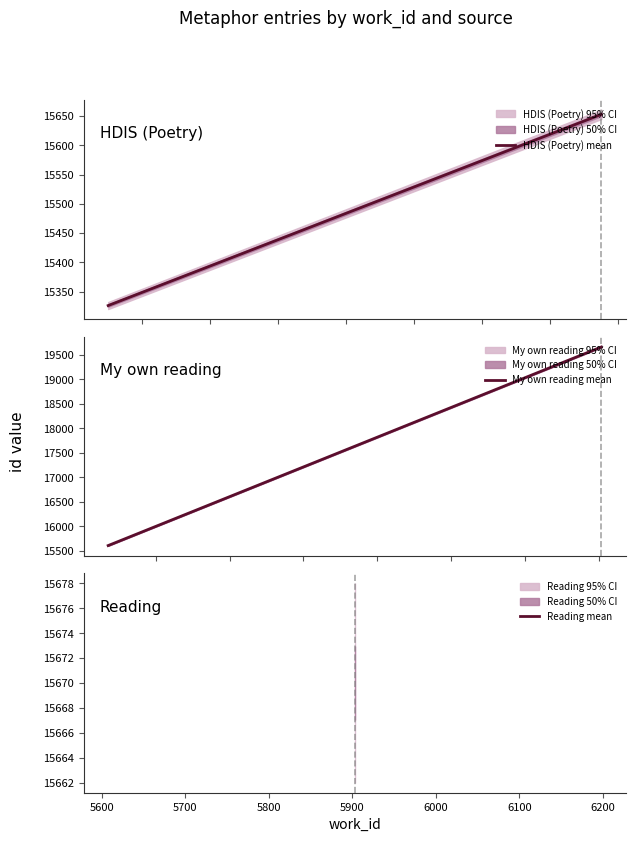

Which series changed the most between 5500 and 5600?

My own reading mean